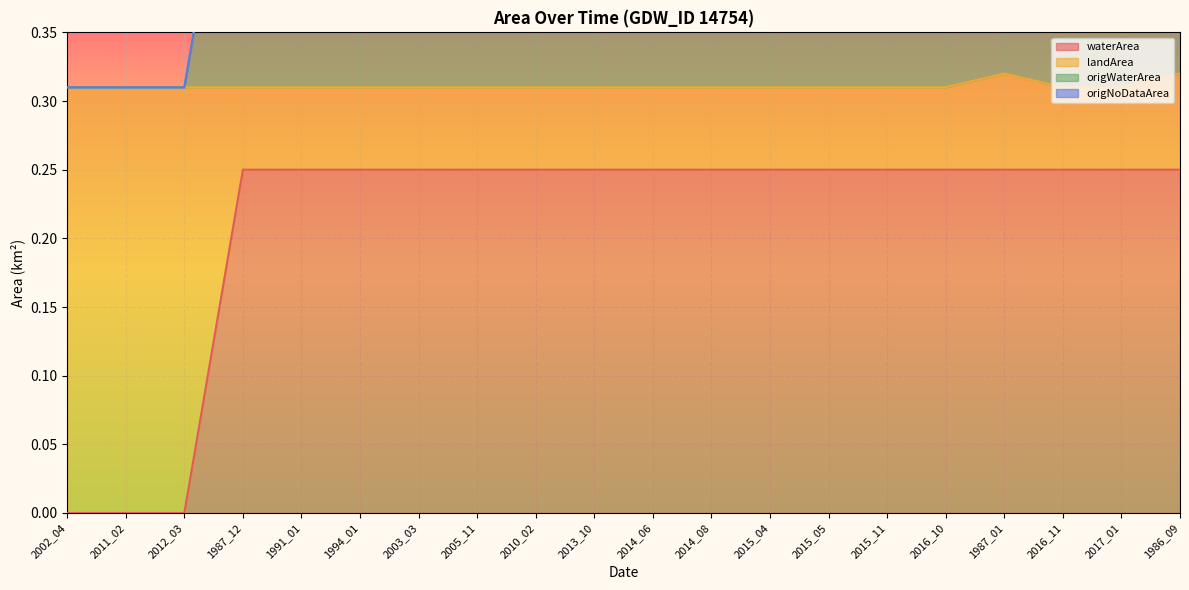

The origWaterArea series shows 0.6 at 2003_03. True or false?

True